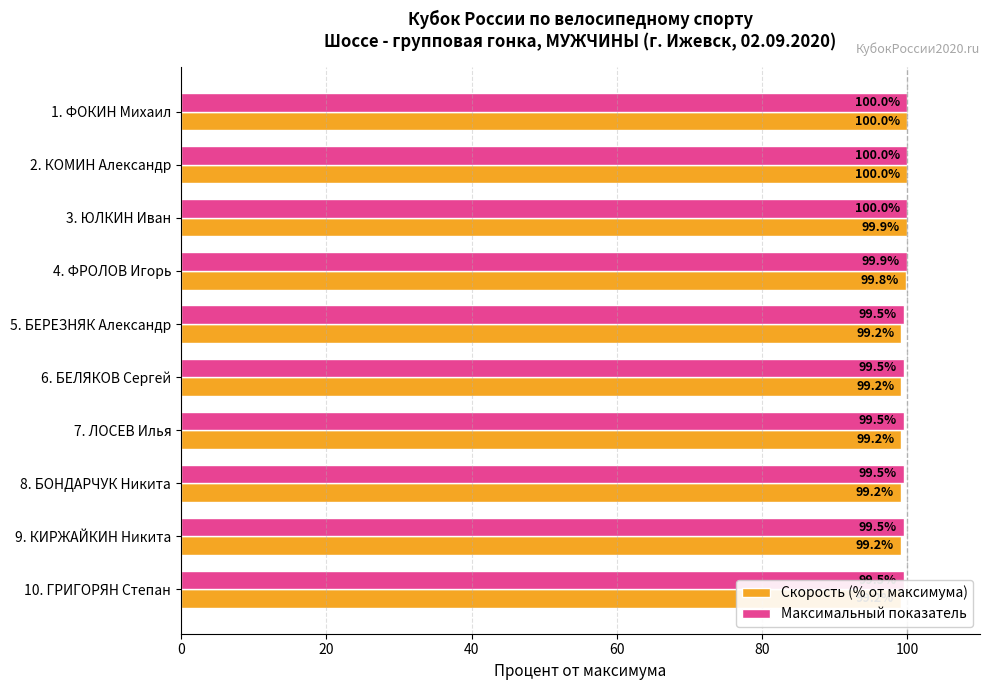

What is the maximum value shown in the chart?

100.0